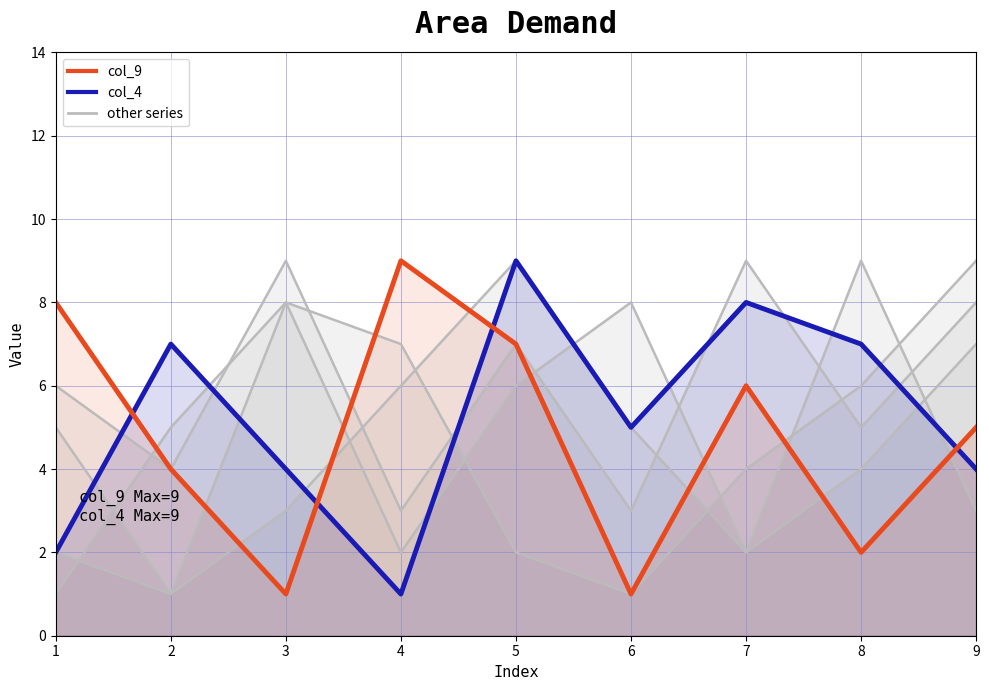

Which series changed the most between 4 and 9?

col_9